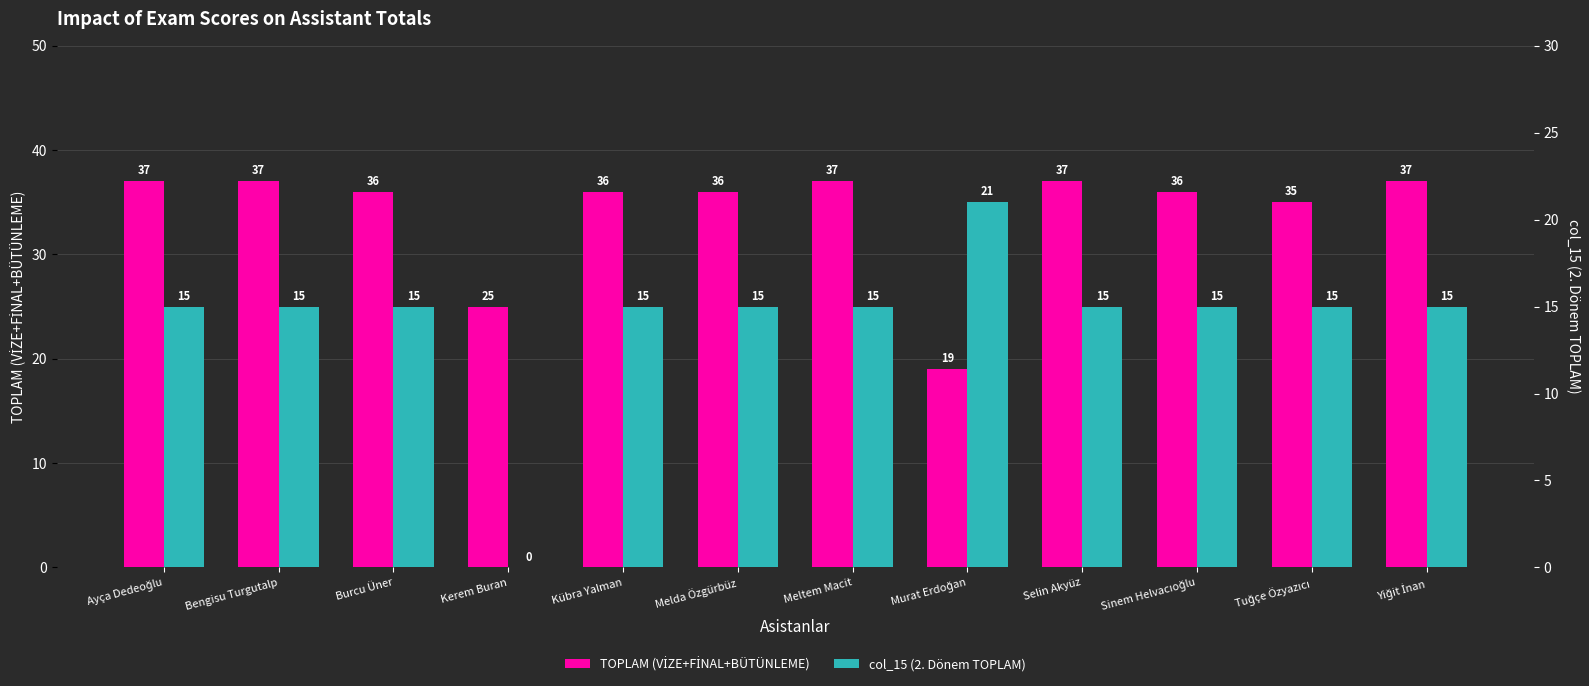

How many values in the TOPLAM (VİZE+FİNAL+BÜTÜNLEME) series are below 36?

3